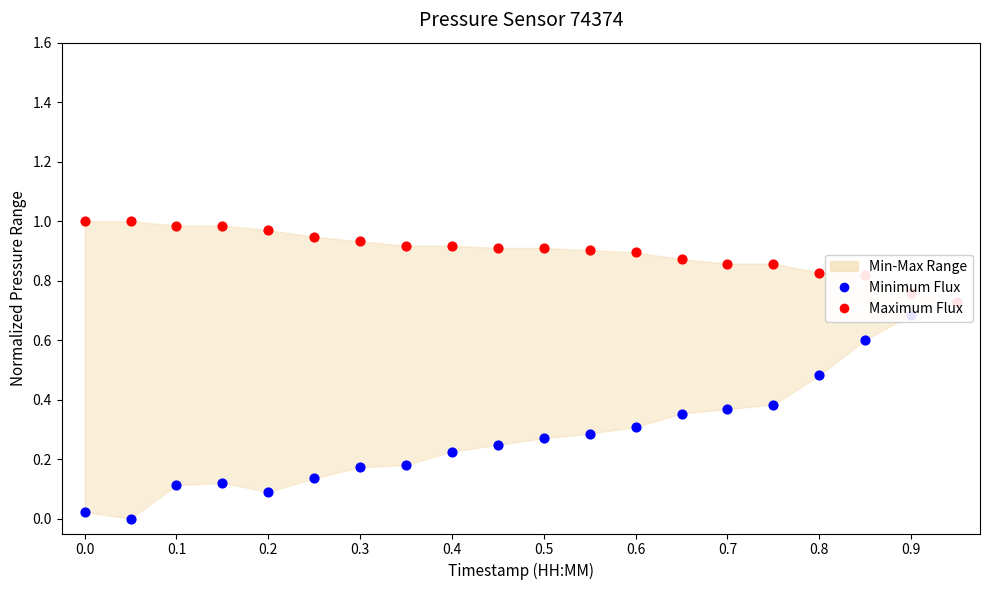

Which series has the largest total across all categories?

Maximum Flux